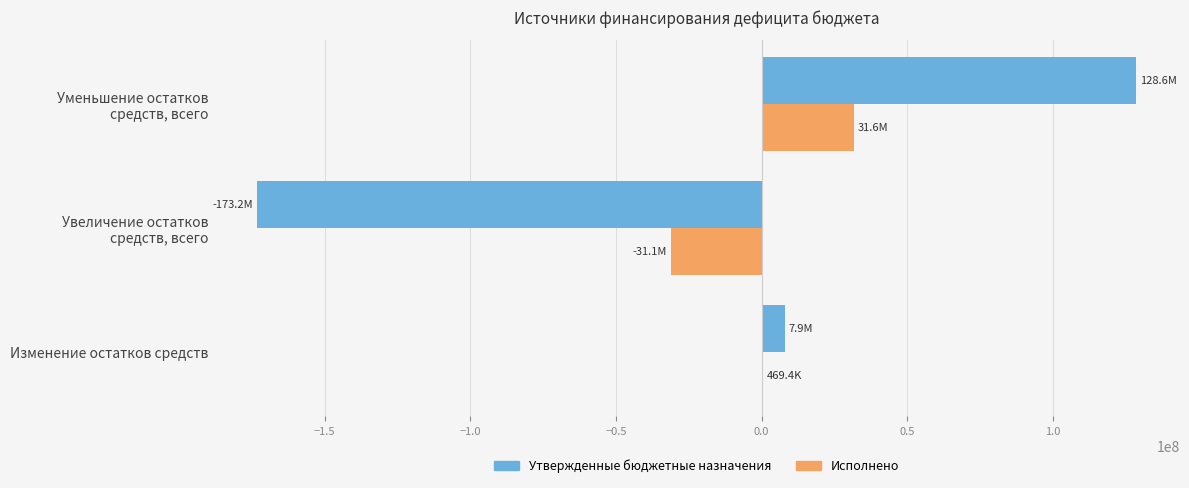

Where is Утвержденные бюджетные назначения nearest to the value -22313813?

Изменение остатков средств